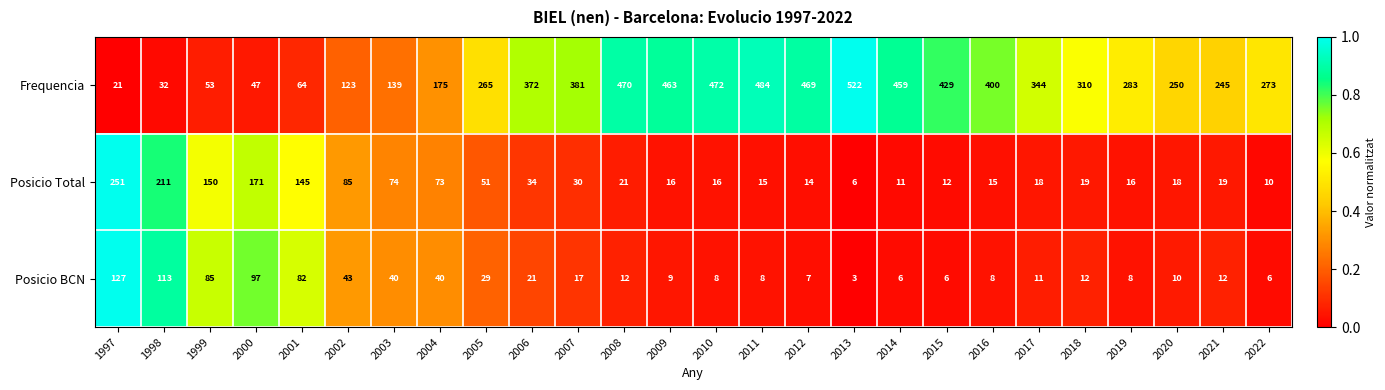

At which label does Posicio Total first exceed 19?

1997